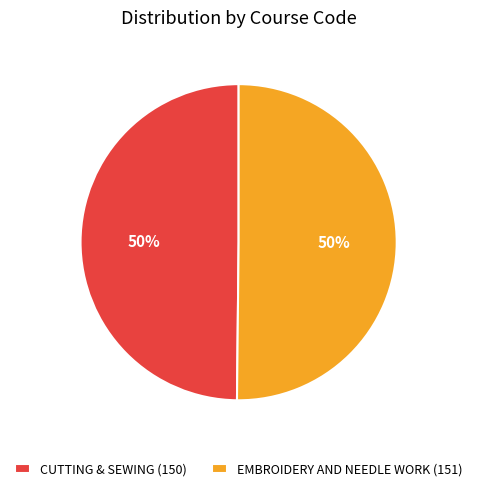

Count the number of slices in the pie.

2